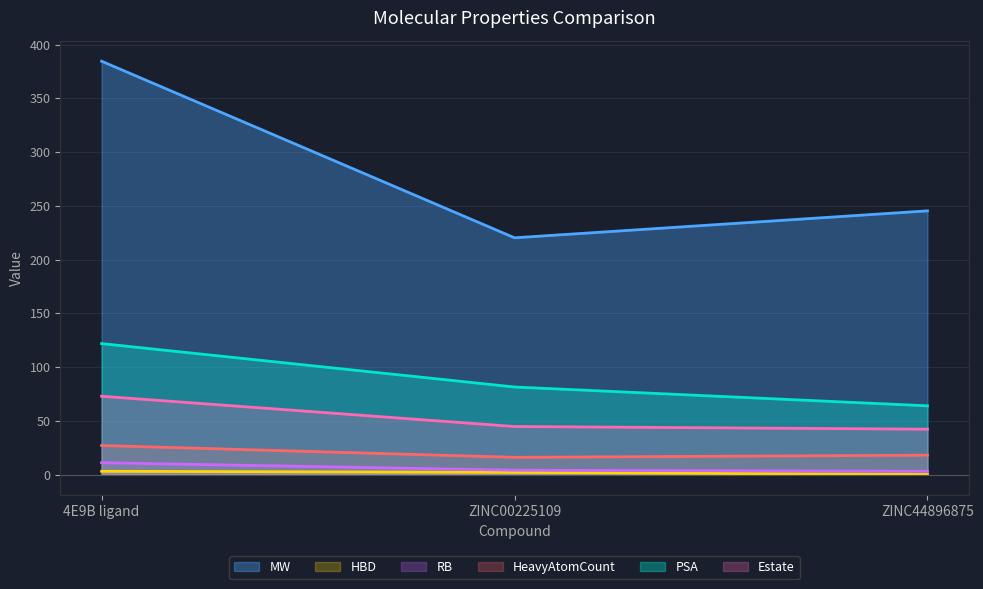

What is the total value across all series at 4E9B ligand?

620.1